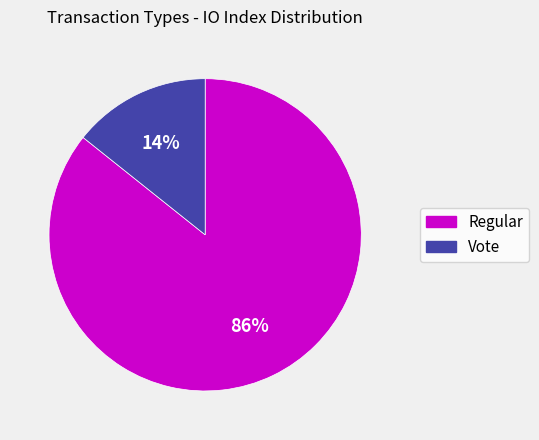

To the nearest percent, what is the average slice percentage?

50%